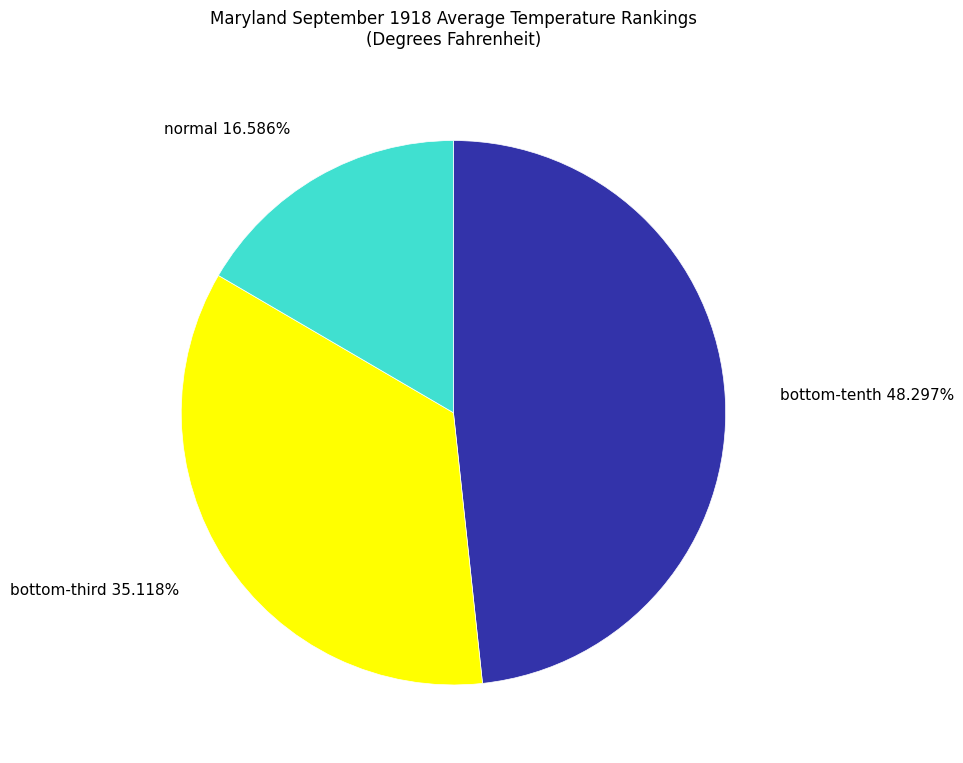

Does normal account for over 50% of the chart?

No